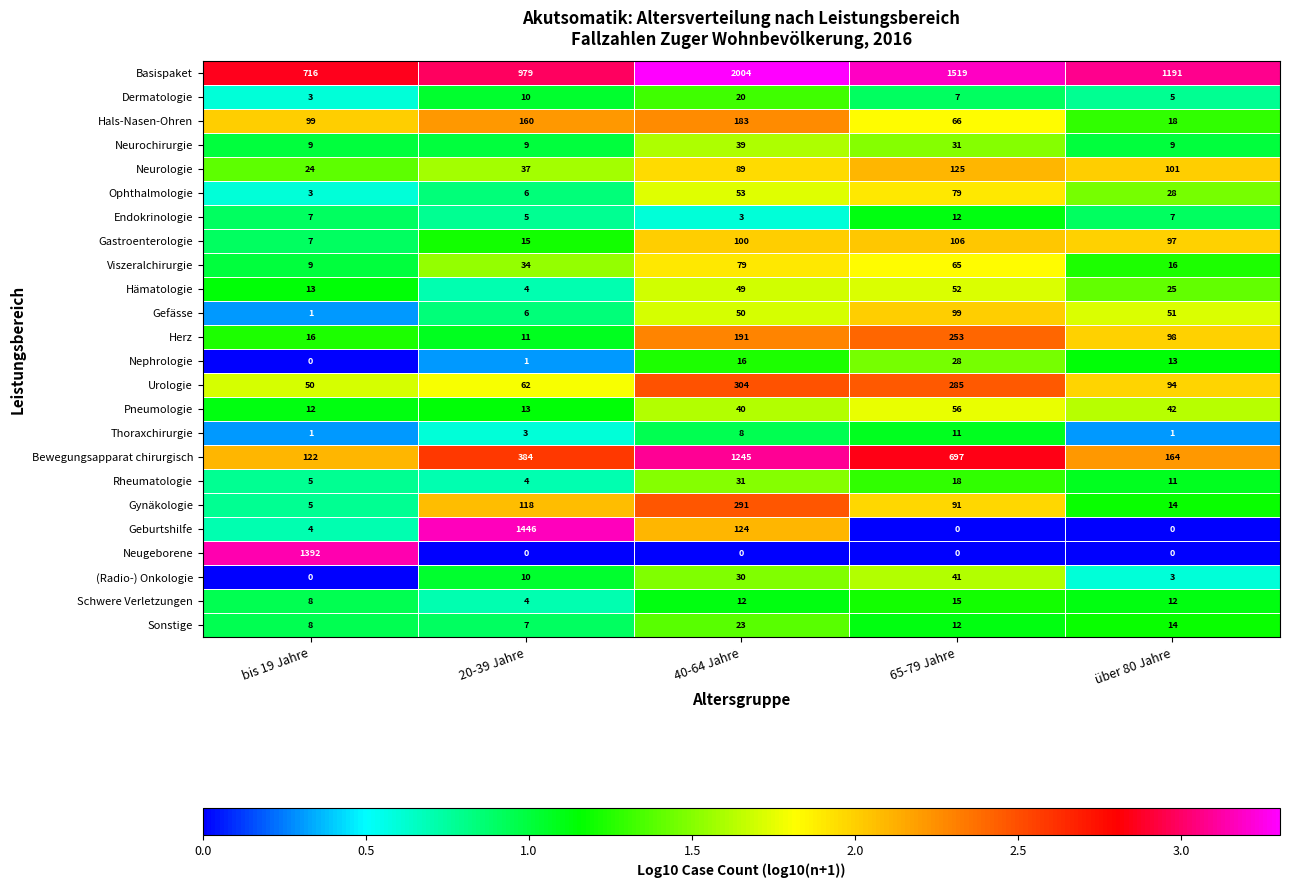

How many series are shown in this chart?

24